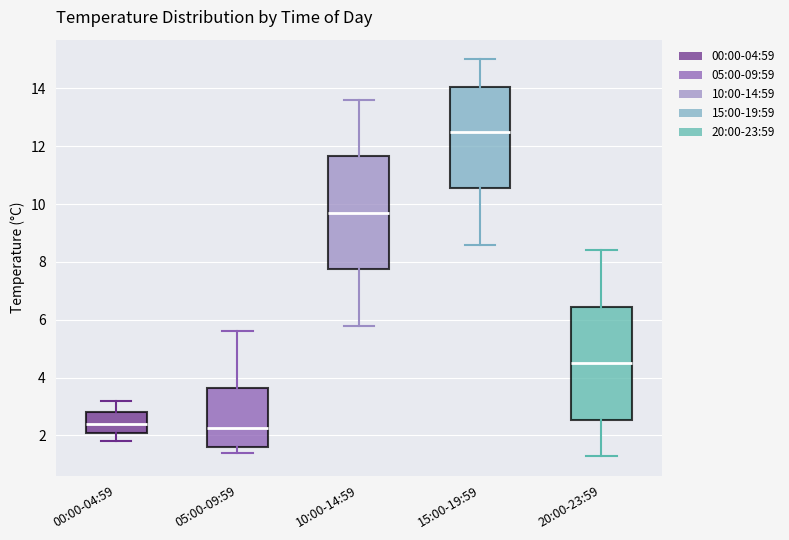

Reading left to right, transcribe this box plot: for each box, give where its median line is, the range the box spans, and where its two whiskers end, as read against the y-axis. The values are not printed on the chart, so give them approximately, as read against the axis.

00:00-04:59: median 2.4, box 2.2 to 2.8, whiskers 1.8 to 3.2
05:00-09:59: median 2.2, box 1.6 to 3.6, whiskers 1.4 to 5.6
10:00-14:59: median 9.8, box 7.8 to 11.6, whiskers 5.8 to 13.6
15:00-19:59: median 12.6, box 10.6 to 14.0, whiskers 8.6 to 15.0
20:00-23:59: median 4.6, box 2.6 to 6.4, whiskers 1.4 to 8.4